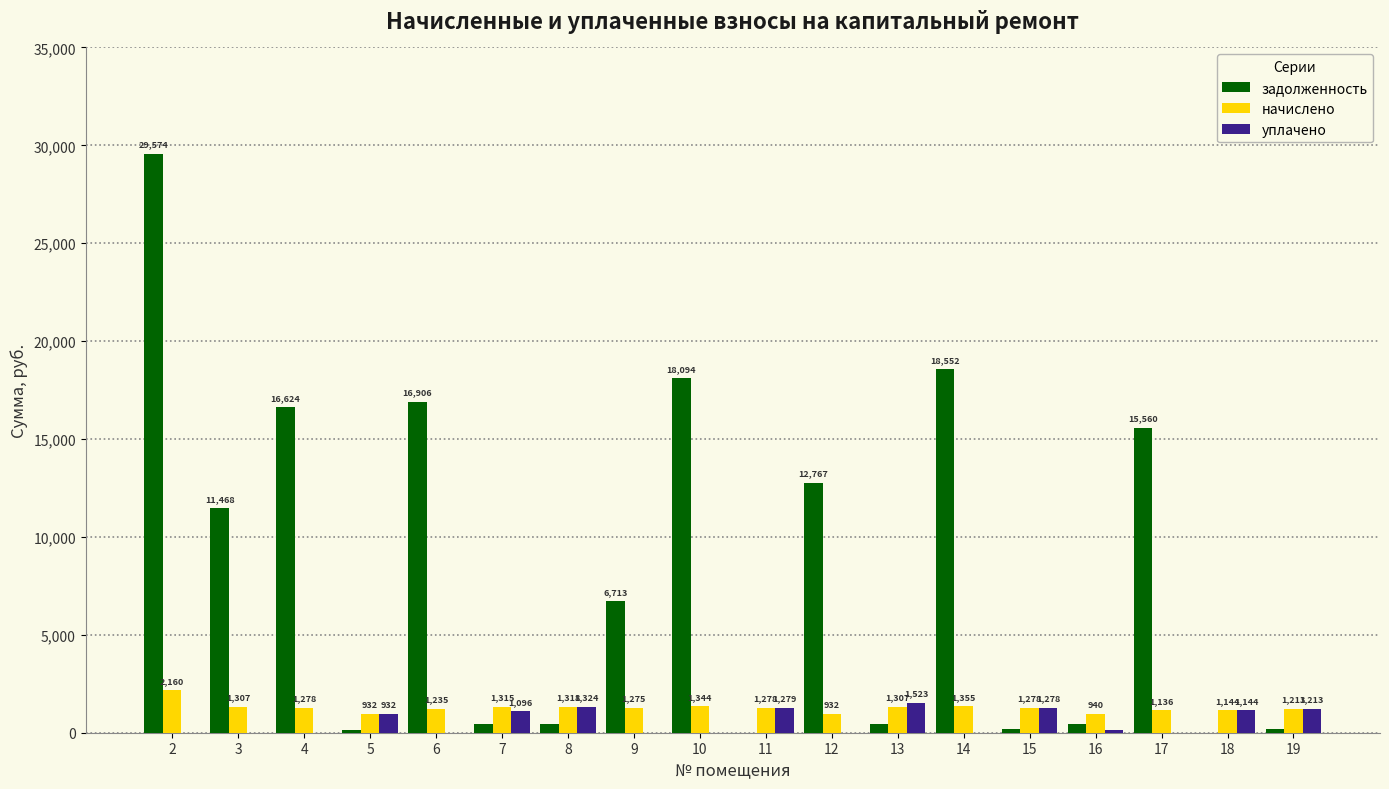

Which series has the widest spread of values?

задолженность